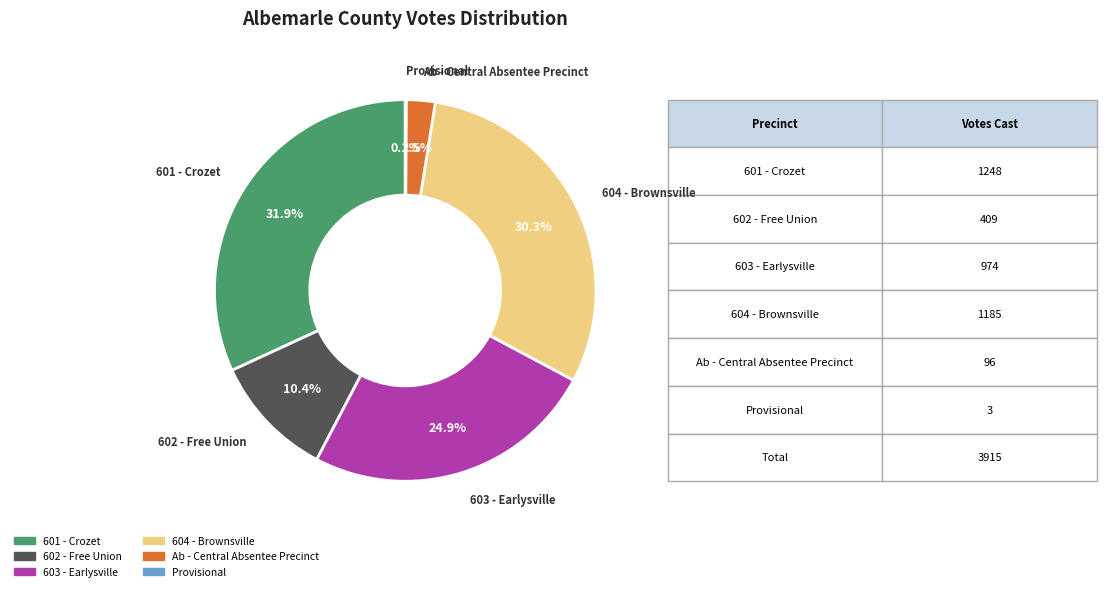

What percentage is the 603 - Earlysville slice, to the nearest percent?

25%